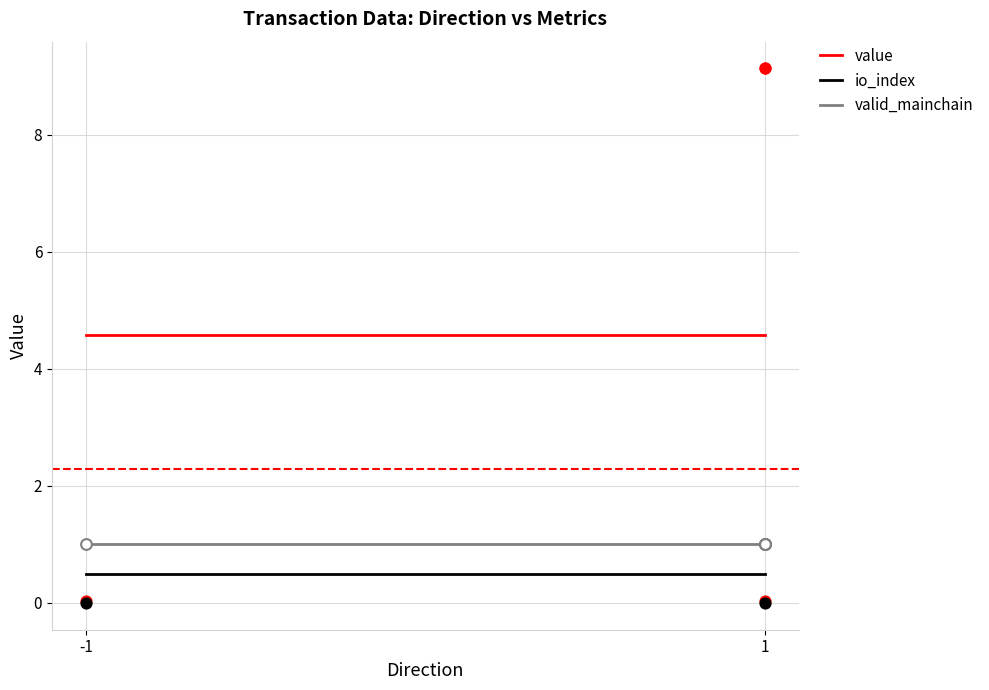

Which series has the largest Y range (max minus min)?

value